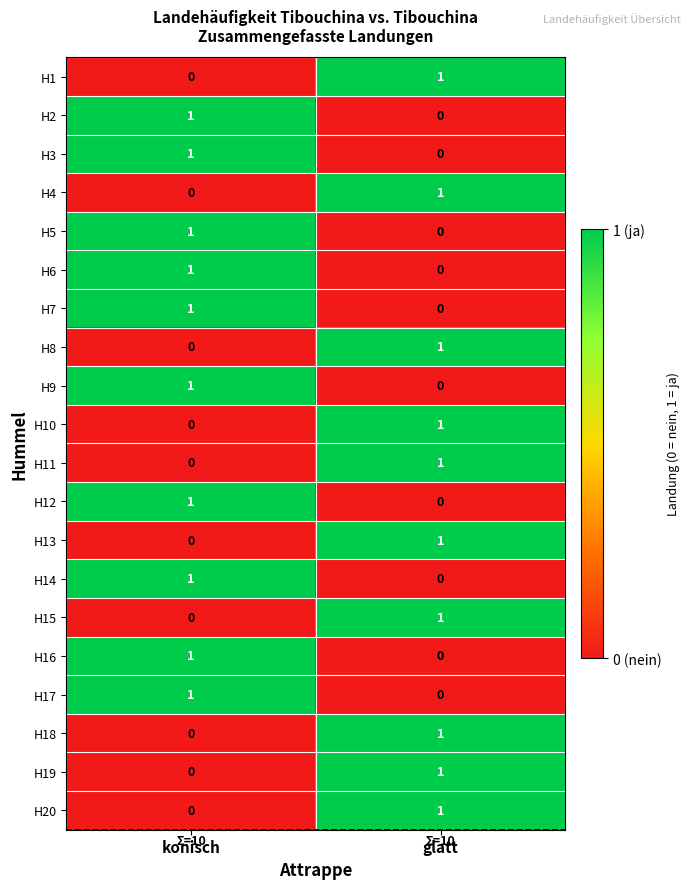

List the labels in order of H15 value, smallest first.

konisch, glatt